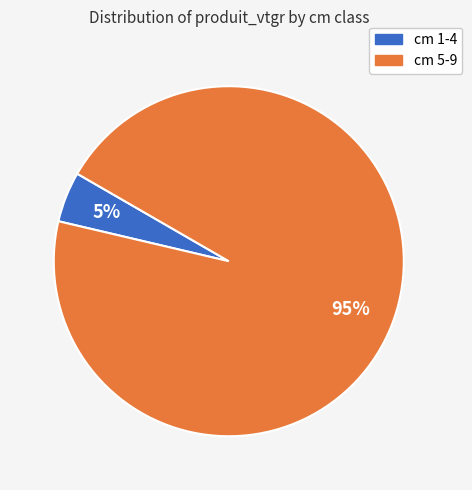

To the nearest percent, what is the average slice percentage?

50%